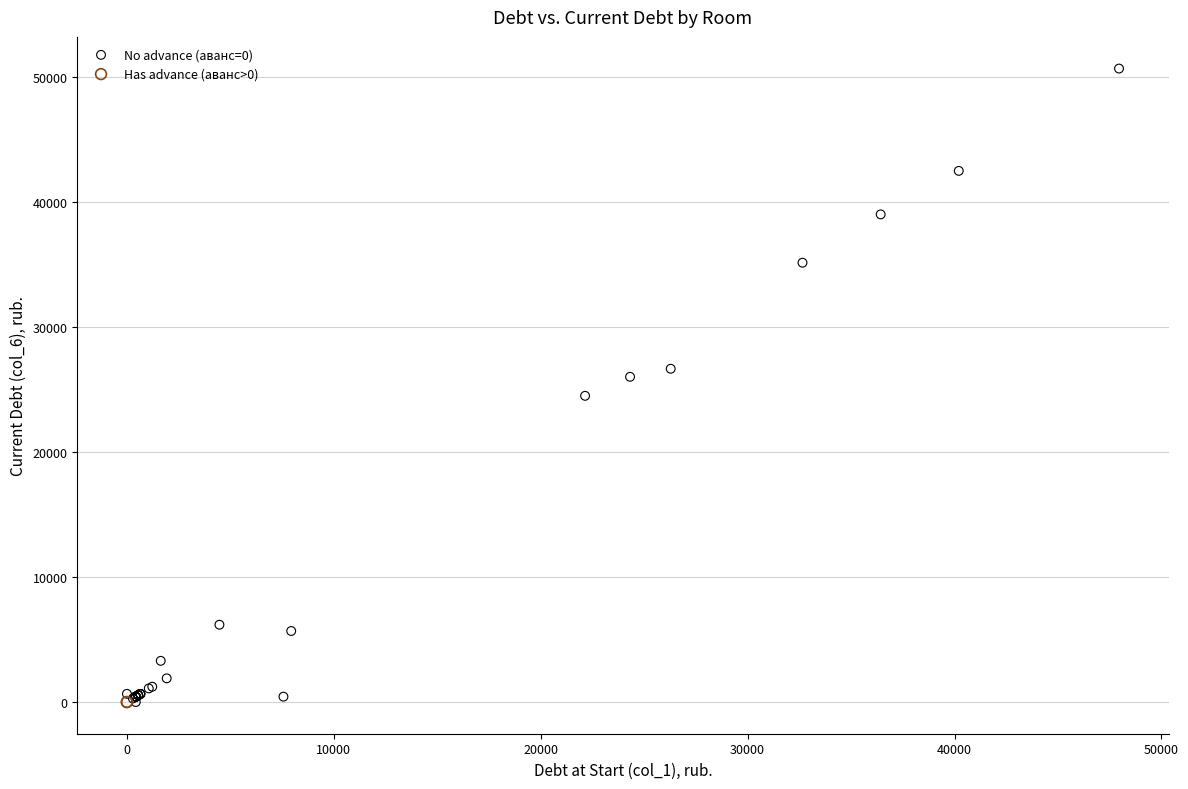

What are all the series names shown in the legend?

No advance (аванс=0), Has advance (аванс>0)